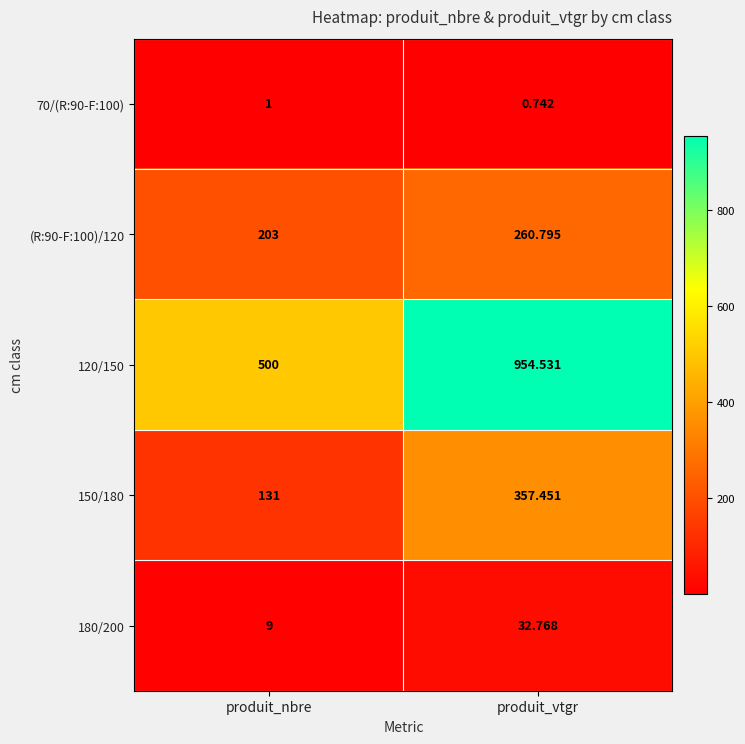

Which series has the largest range (max minus min)?

120/150